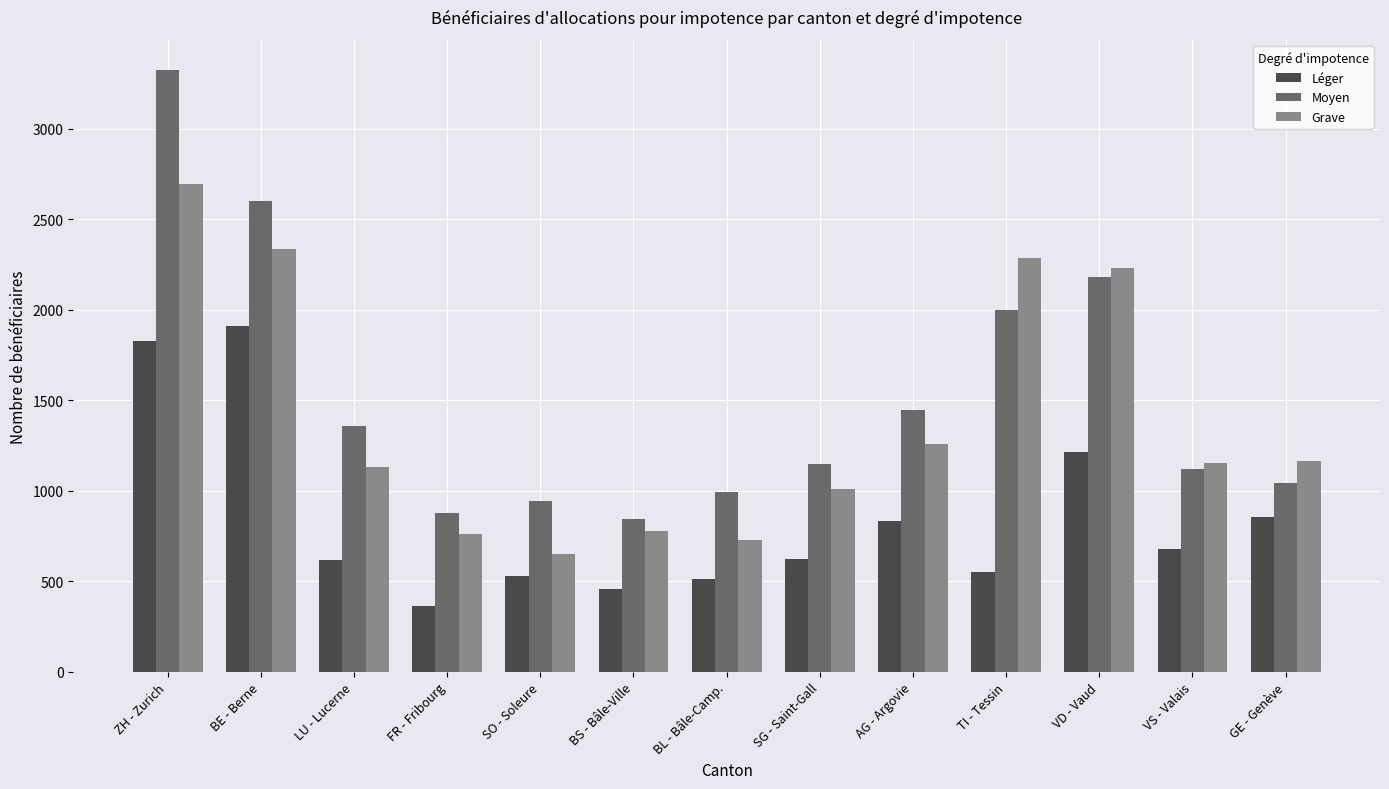

Rank the categories by Moyen value from lowest to highest.

BS - Bâle-Ville, FR - Fribourg, SO - Soleure, BL - Bâle-Camp., GE - Genève, VS - Valais, SG - Saint-Gall, LU - Lucerne, AG - Argovie, TI - Tessin, VD - Vaud, BE - Berne, ZH - Zurich